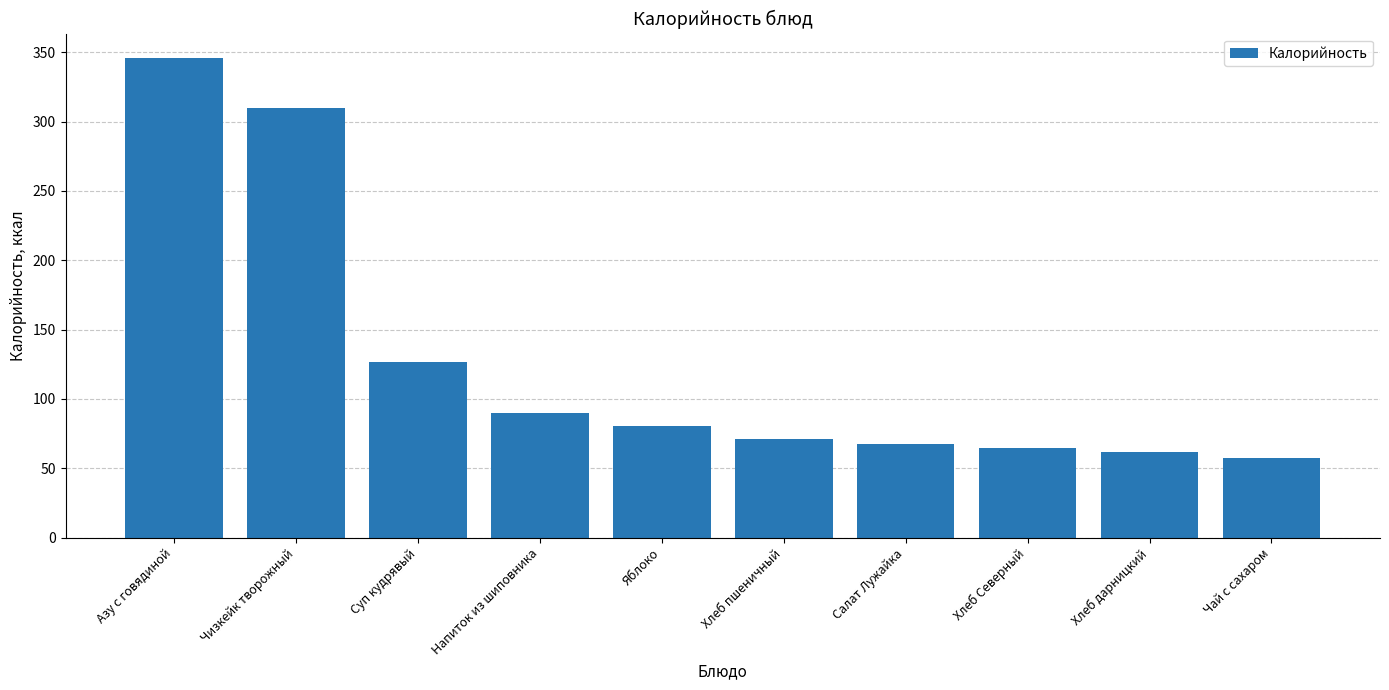

What is the minimum value shown in the chart?

57.2